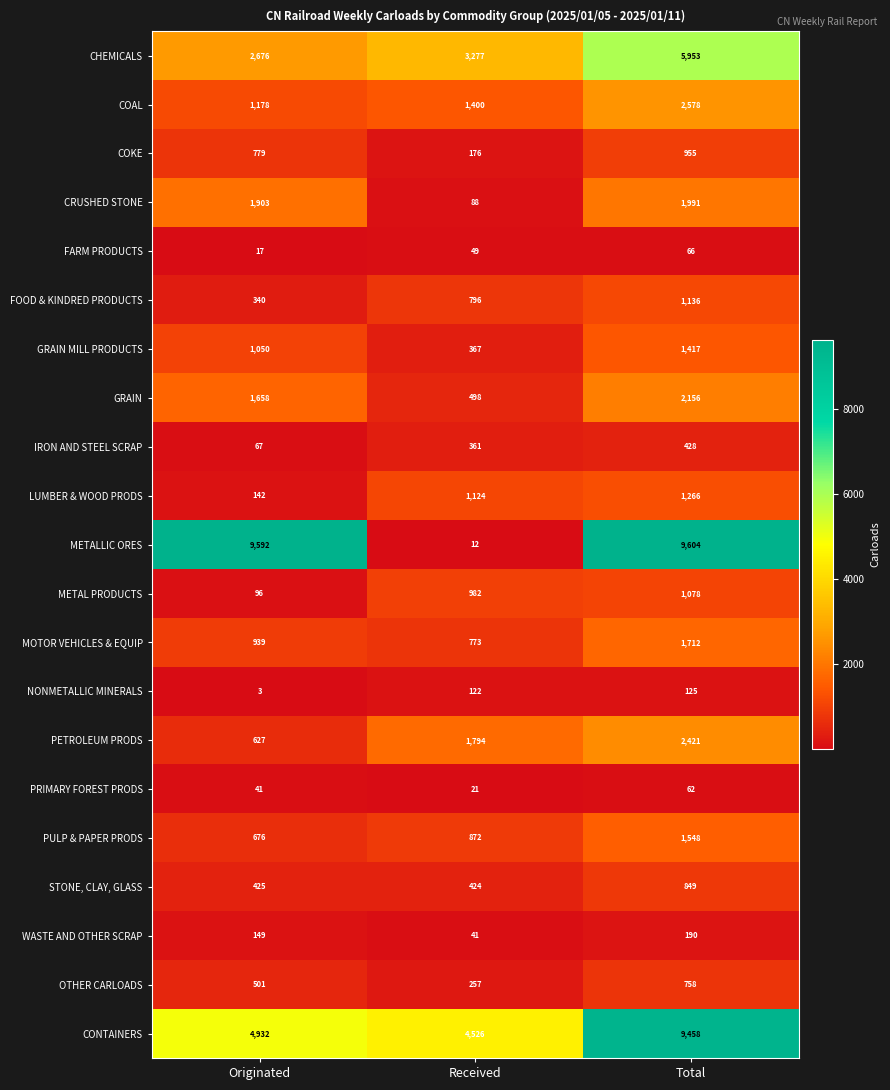

What is the sum of the PETROLEUM PRODS values at Received and Originated?

2421